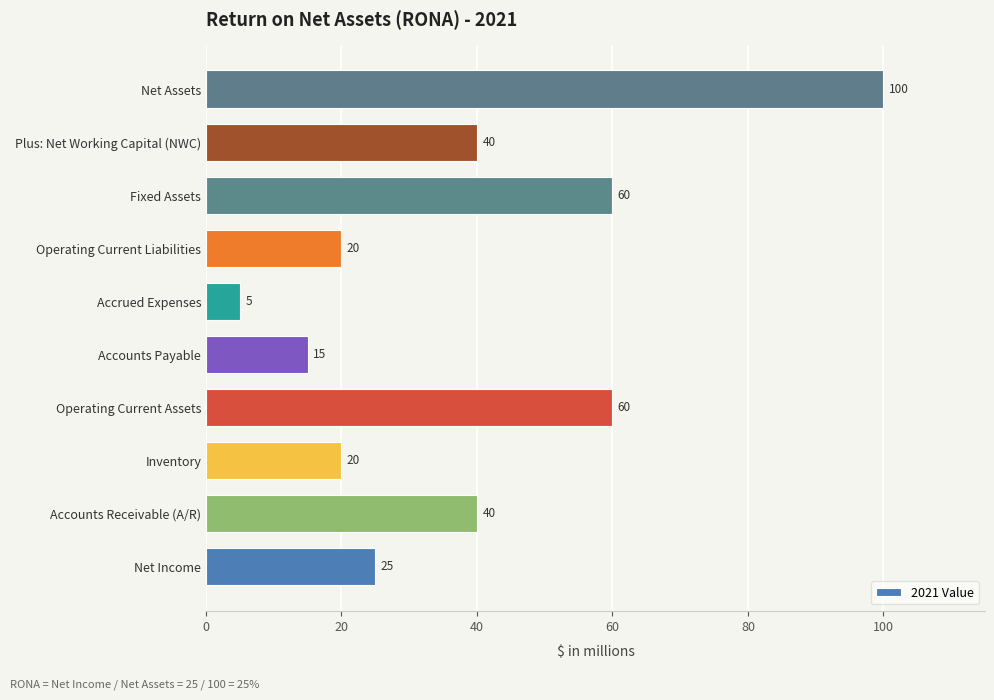

True or false: the data shows 7 at Accounts Payable.

False